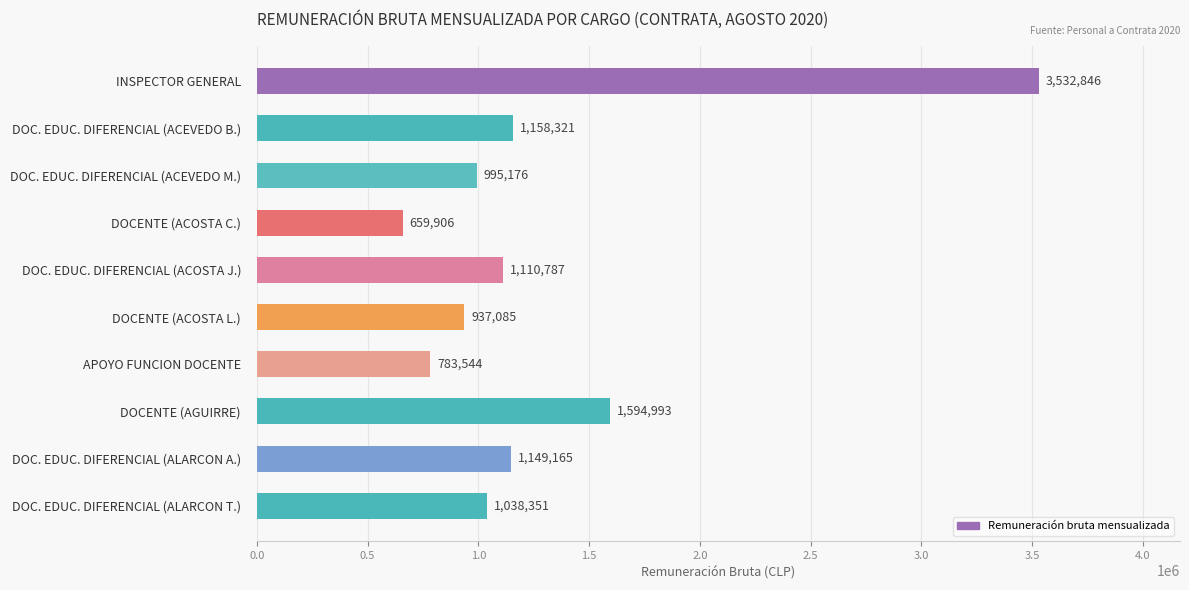

Reading top to bottom, what are all the values shown in this chart?

INSPECTOR GENERAL=3532846	DOC. EDUC. DIFERENCIAL (ACEVEDO B.)=1158321	DOC. EDUC. DIFERENCIAL (ACEVEDO M.)=995176	DOCENTE (ACOSTA C.)=659906	DOC. EDUC. DIFERENCIAL (ACOSTA J.)=1110787	DOCENTE (ACOSTA L.)=937085	APOYO FUNCION DOCENTE=783544	DOCENTE (AGUIRRE)=1594993	DOC. EDUC. DIFERENCIAL (ALARCON A.)=1149165	DOC. EDUC. DIFERENCIAL (ALARCON T.)=1038351